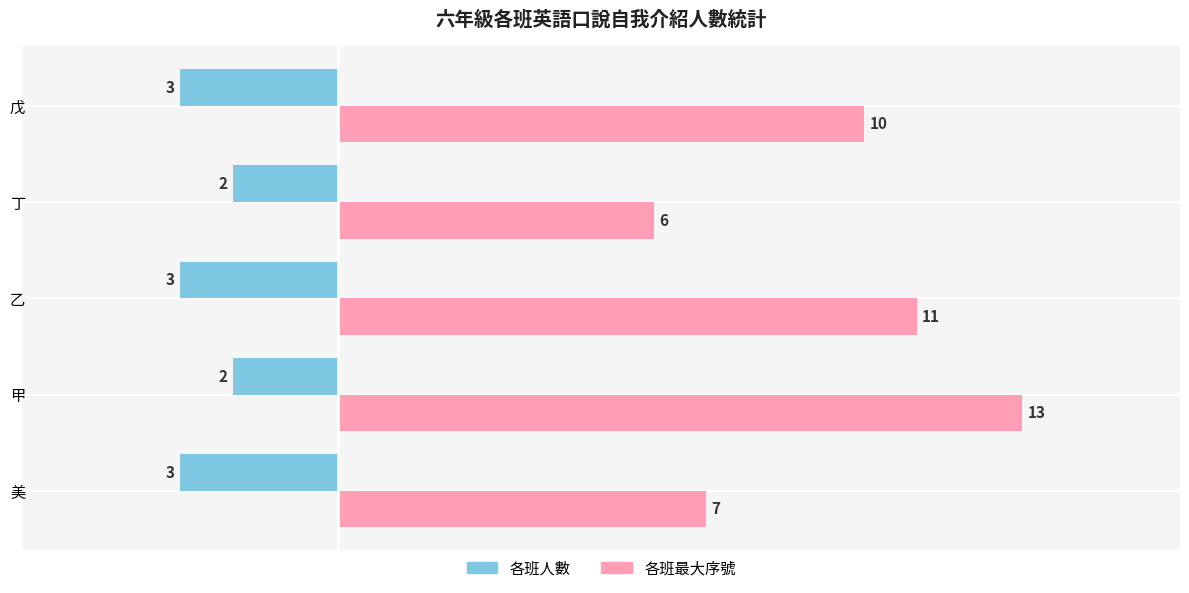

The 各班最大序號 series shows 10 at 戊. True or false?

True